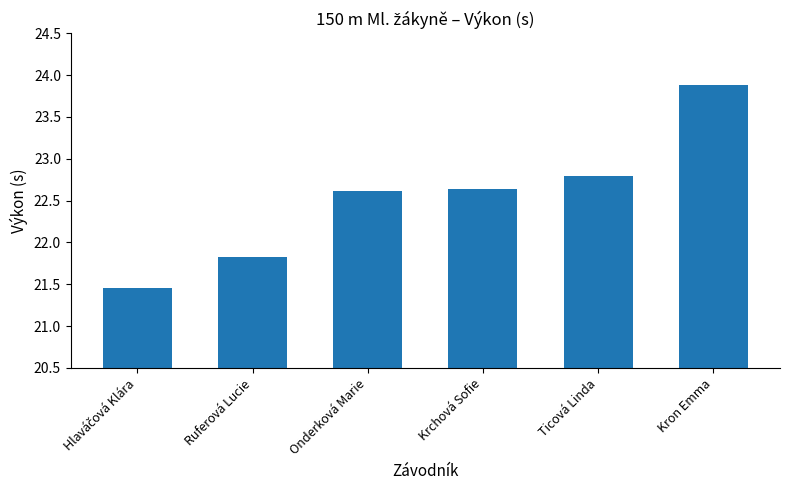

What is the difference between the maximum and minimum values?

2.4